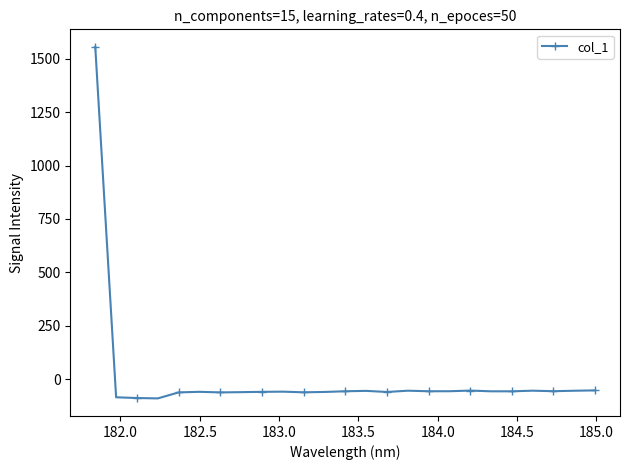

What is the sum of all values?

86.6